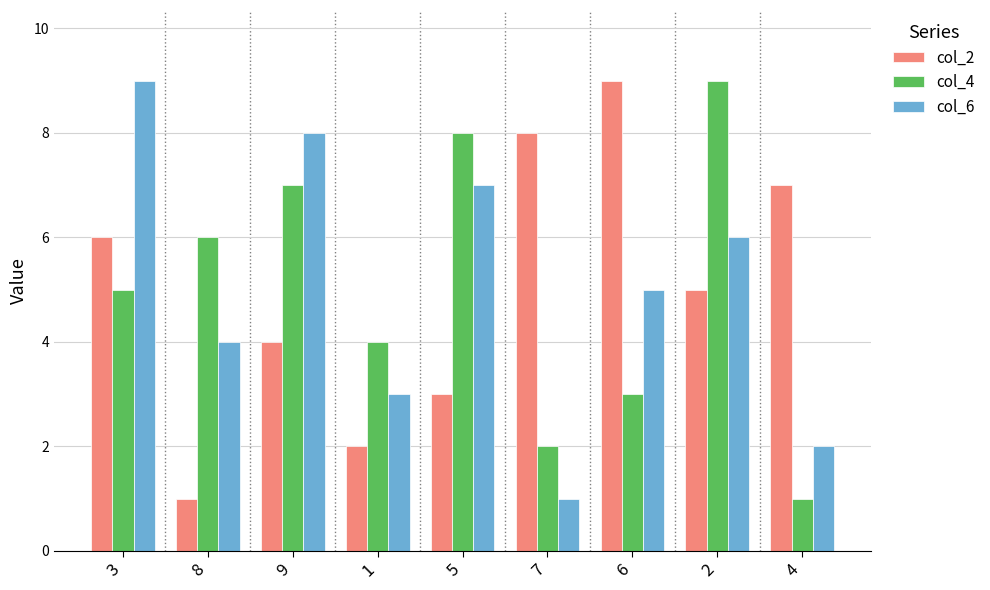

What are all the series names shown in the legend?

col_2, col_4, col_6